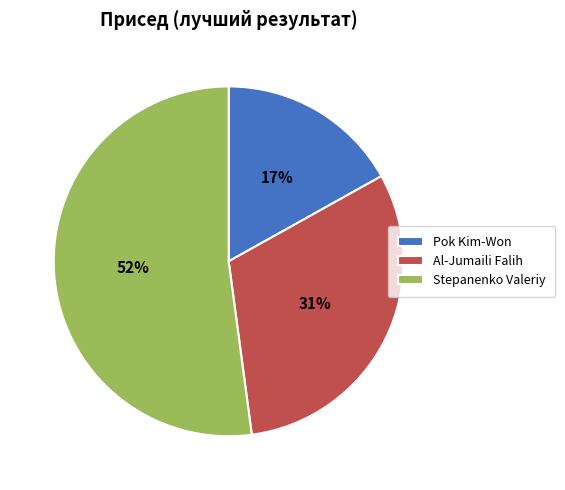

Which category has the smallest portion of the pie?

Pok Kim-Won